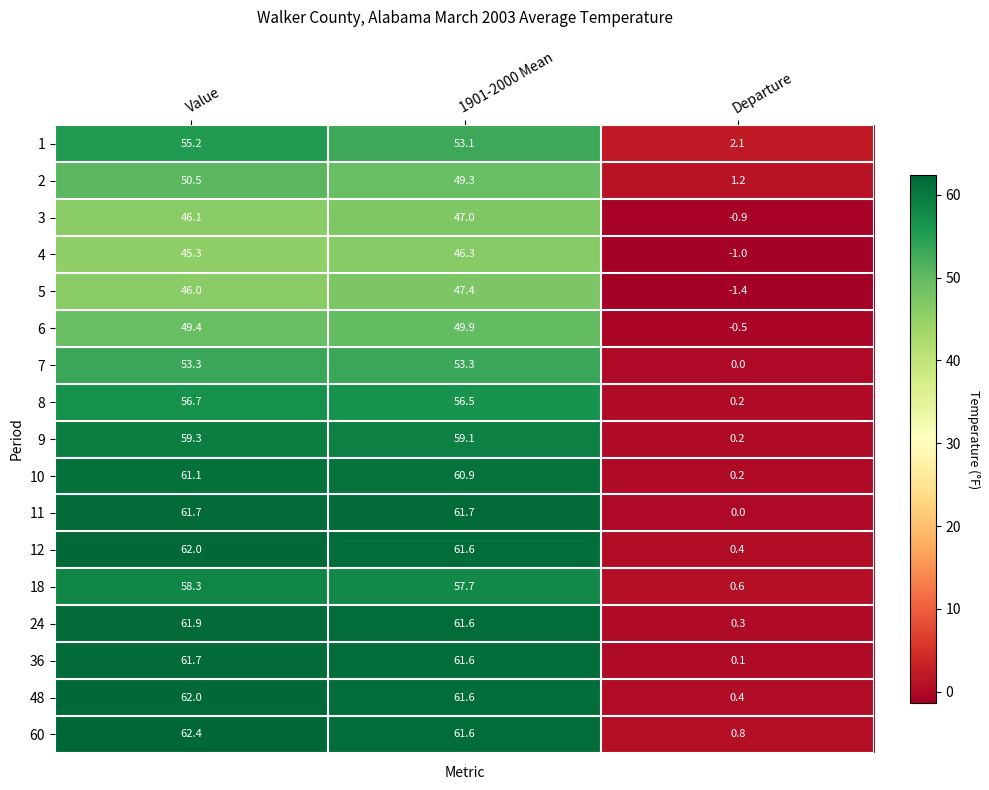

Which series changed the most between Value and Departure?

11